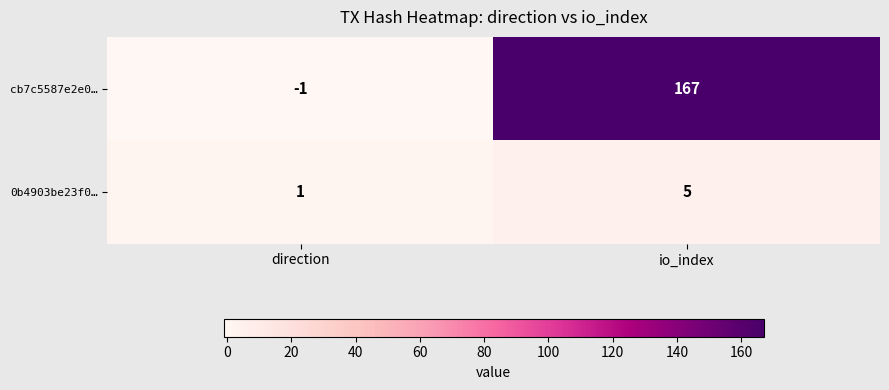

Reading left to right, extract all data points from this chart.

cb7c5587e2e0…: direction=-1	io_index=167
0b4903be23f0…: direction=1	io_index=5